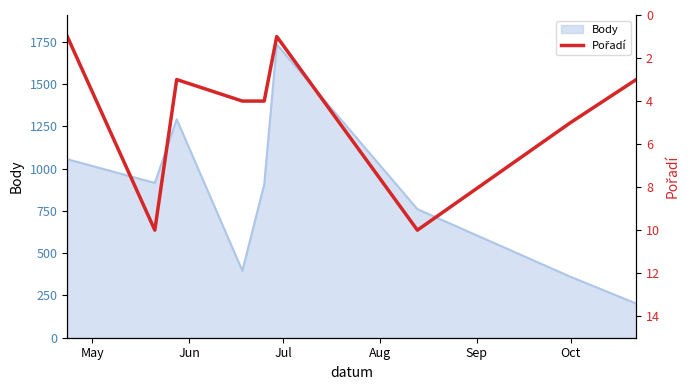

How many lines are shown in the chart?

1